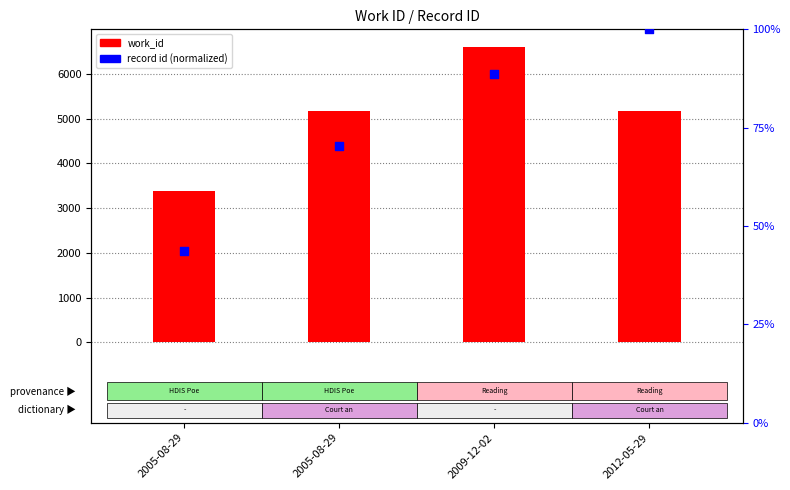

At how many categories does at least one series exceed 2079?

4